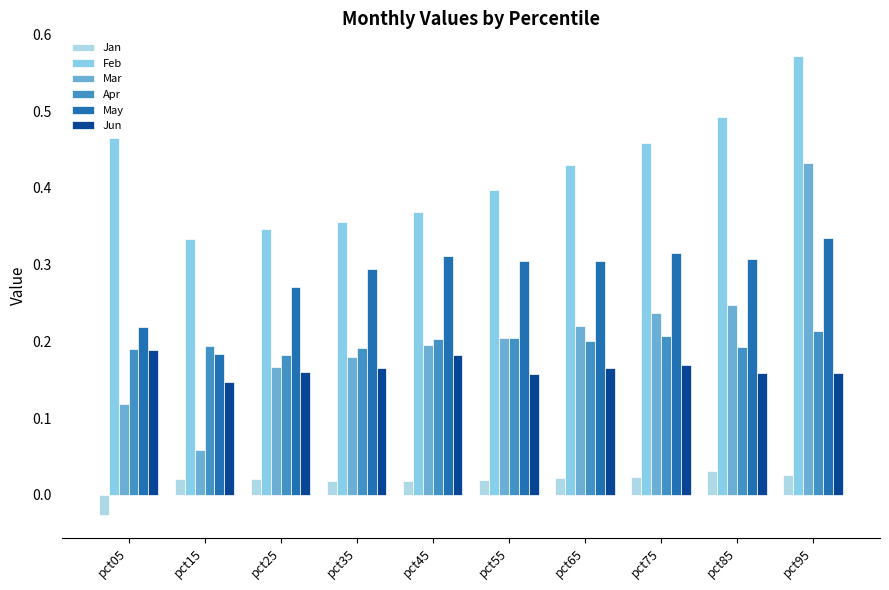

Rank the categories by May value from highest to lowest.

pct95, pct75, pct45, pct85, pct55, pct65, pct35, pct25, pct05, pct15